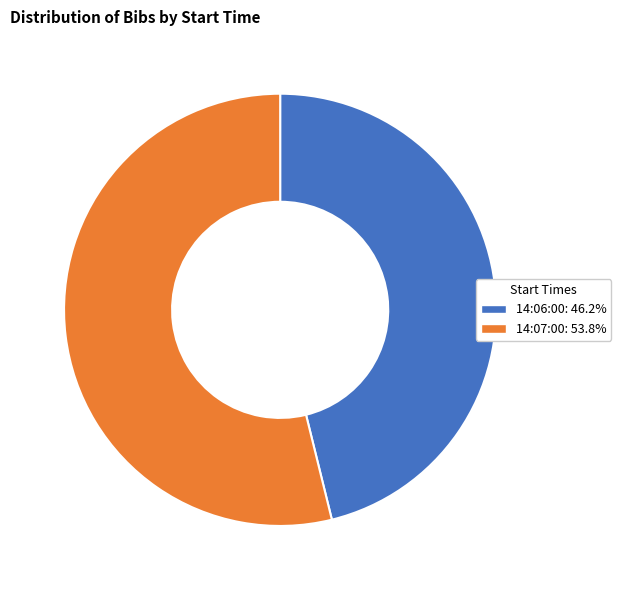

Count the number of slices in the pie.

2